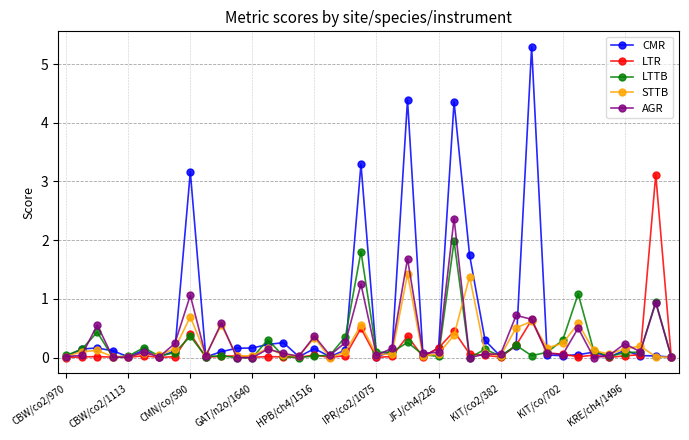

Does the chart display data point markers on the line(s)?

Yes